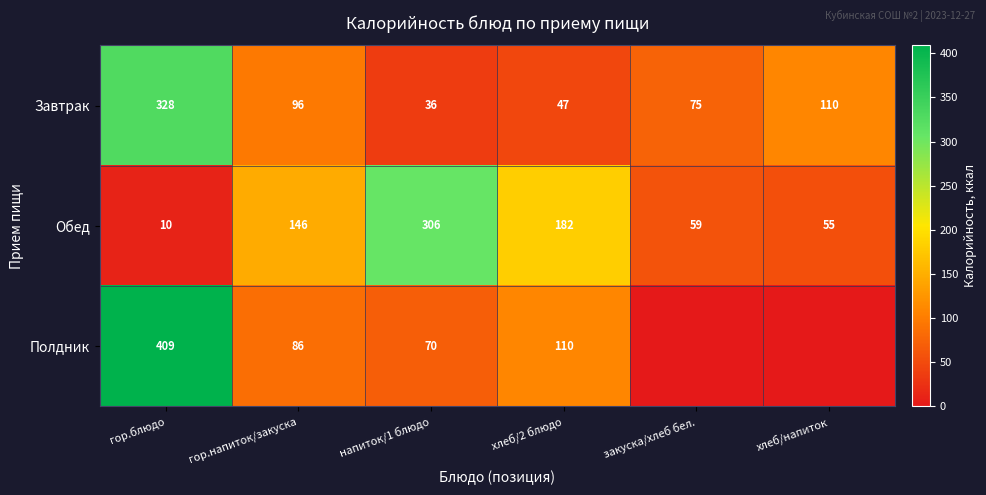

Rank the categories by Завтрак value from lowest to highest.

напиток/1 блюдо, хлеб/2 блюдо, закуска/хлеб бел., гор.напиток/закуска, хлеб/напиток, гор.блюдо